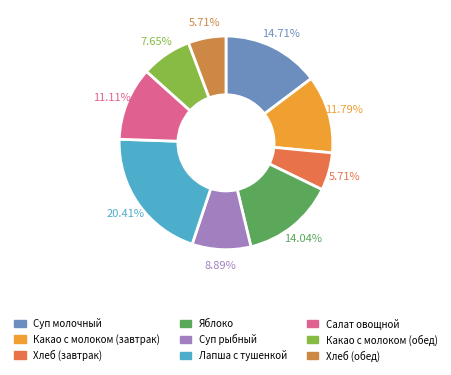

Is there any slice that represents more than half of the pie?

No